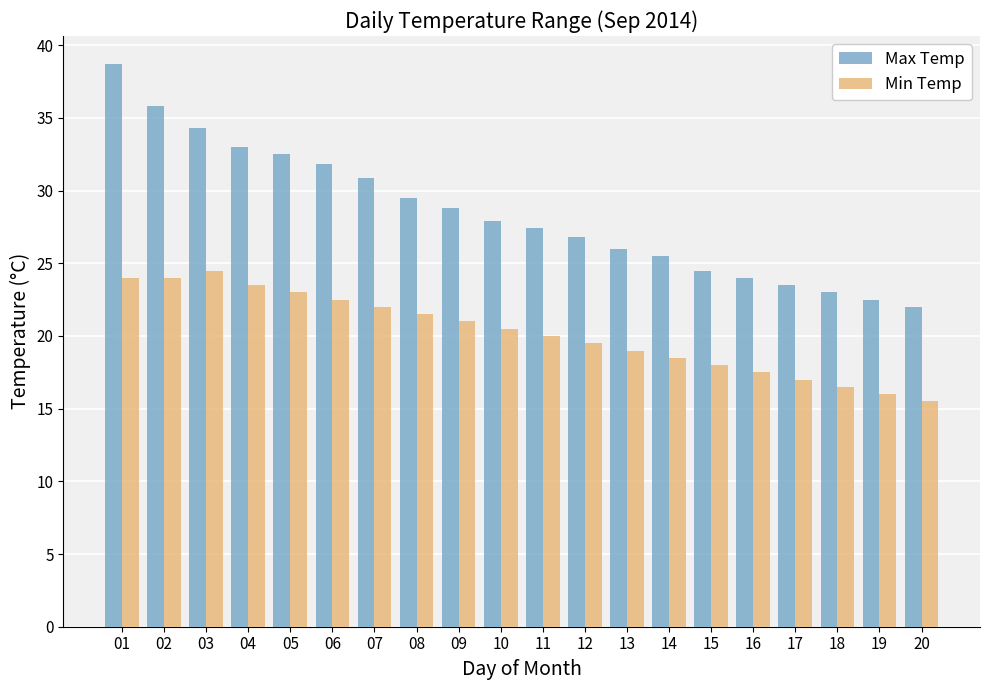

Which series changed the most between 01 and 07?

Max Temp